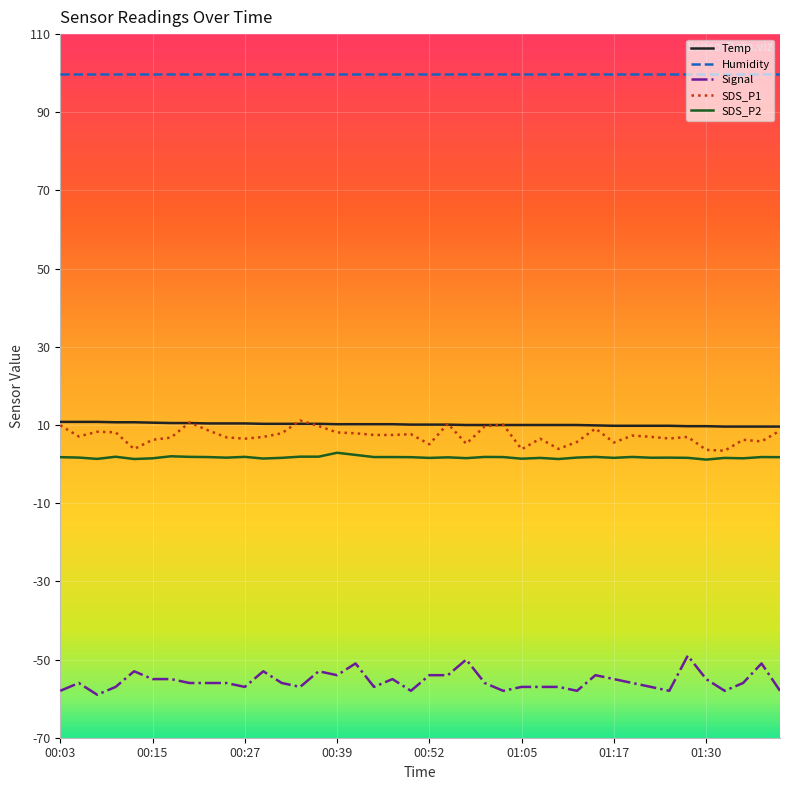

True or false: Humidity and Signal cross at least once.

False